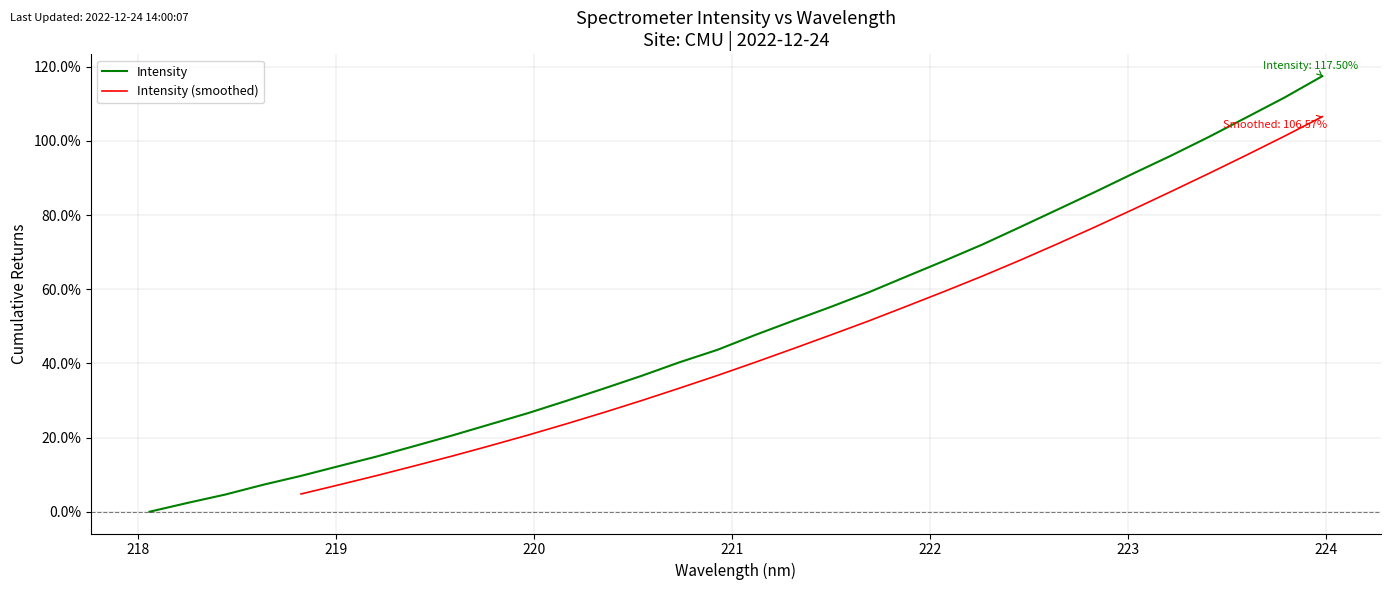

What is the highest value of the Intensity series?

117.5